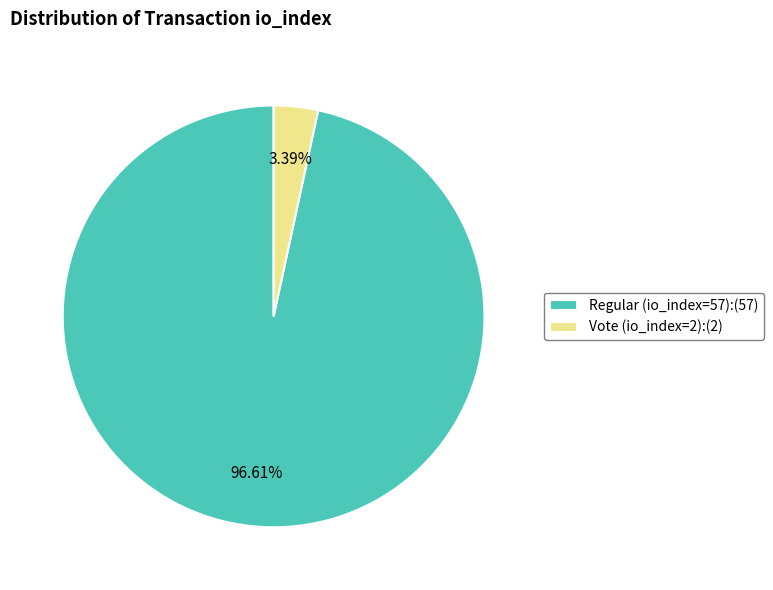

To the nearest percent, what is the combined percentage of Vote (io_index=2) and Regular (io_index=57)?

100%